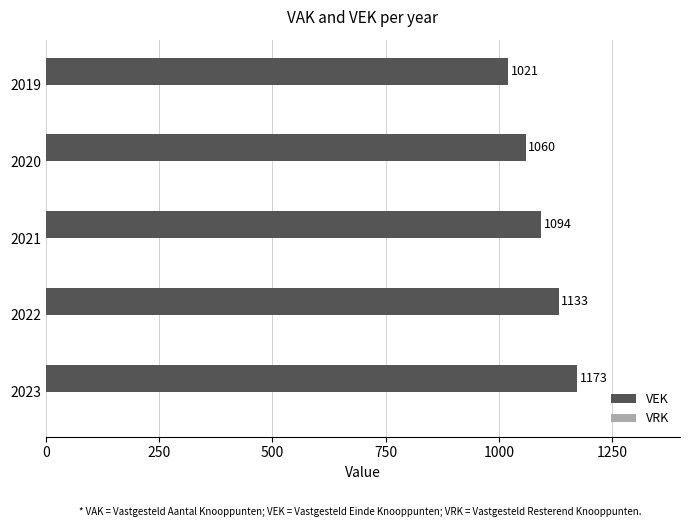

List the labels in order of value, smallest first.

2019, 2020, 2021, 2022, 2023